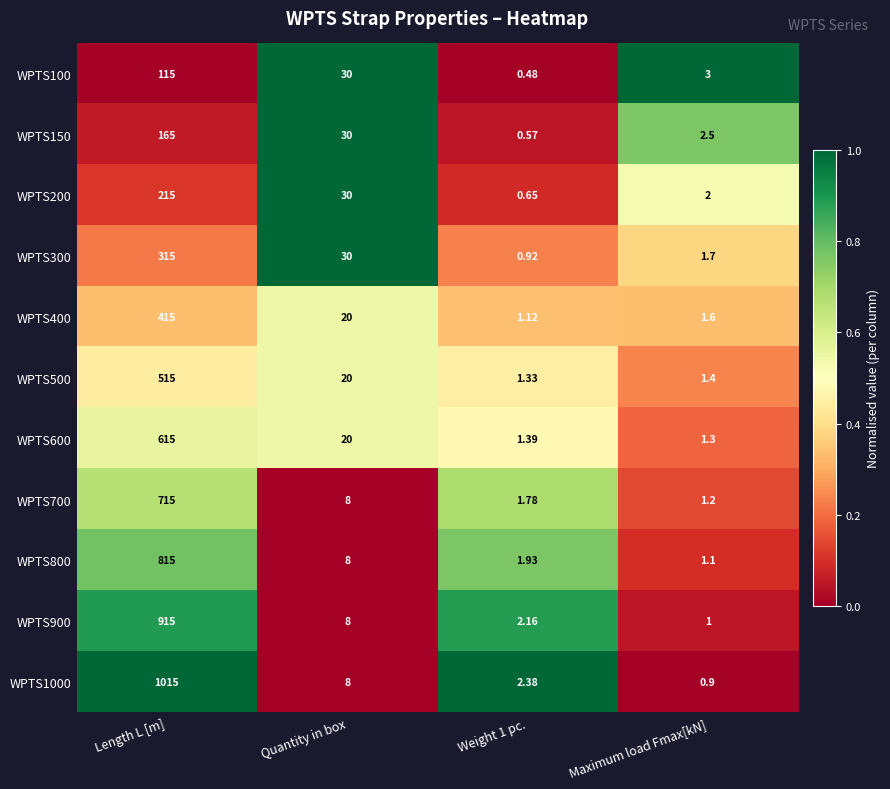

At which category is the sum across all series the highest?

Length L [m]